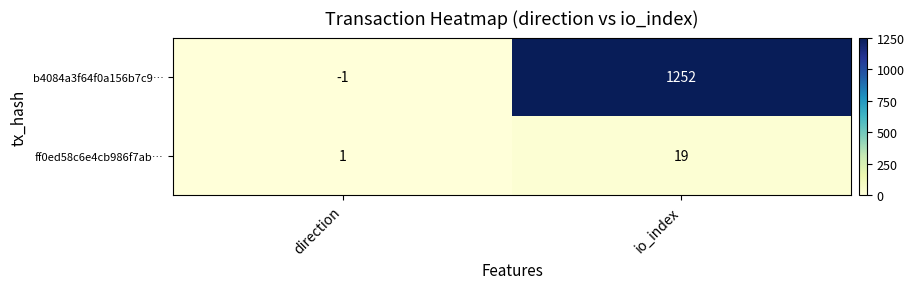

What is the average value of the b4084a3f64f0a156b7c9… series?

626